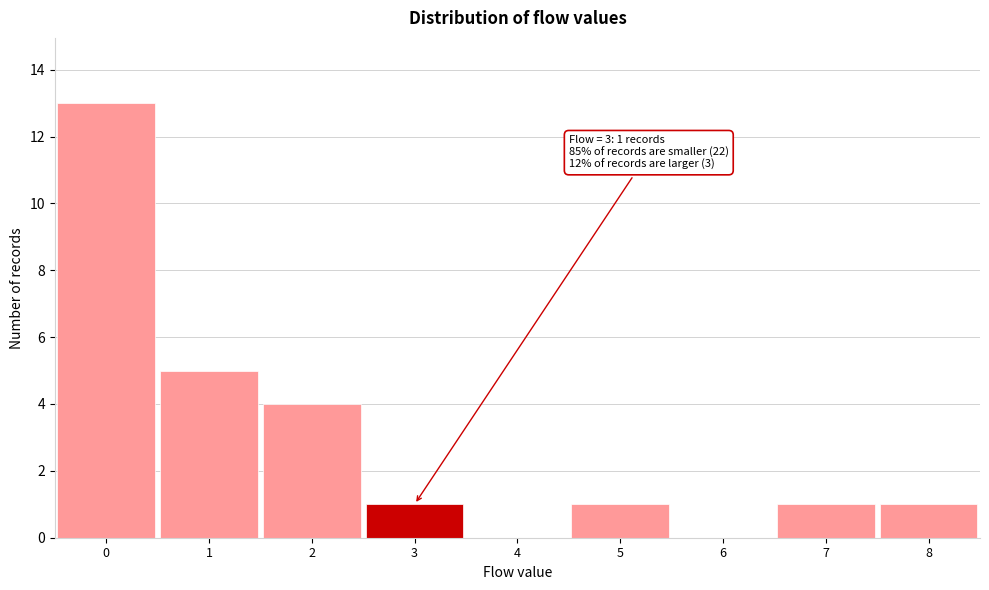

Which range on the x-axis has the tallest bar?

-0.5 to 0.5